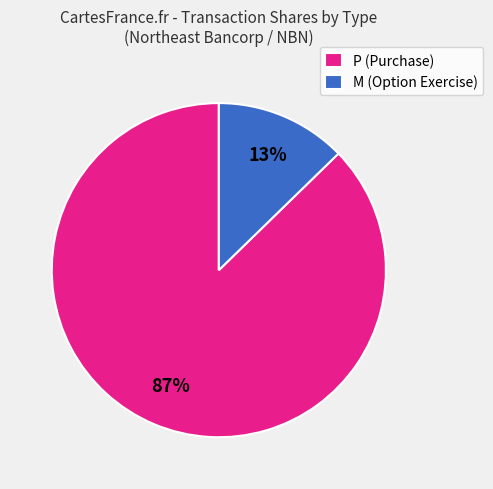

Is the sum of M (Option Exercise) and P (Purchase) greater than half?

Yes